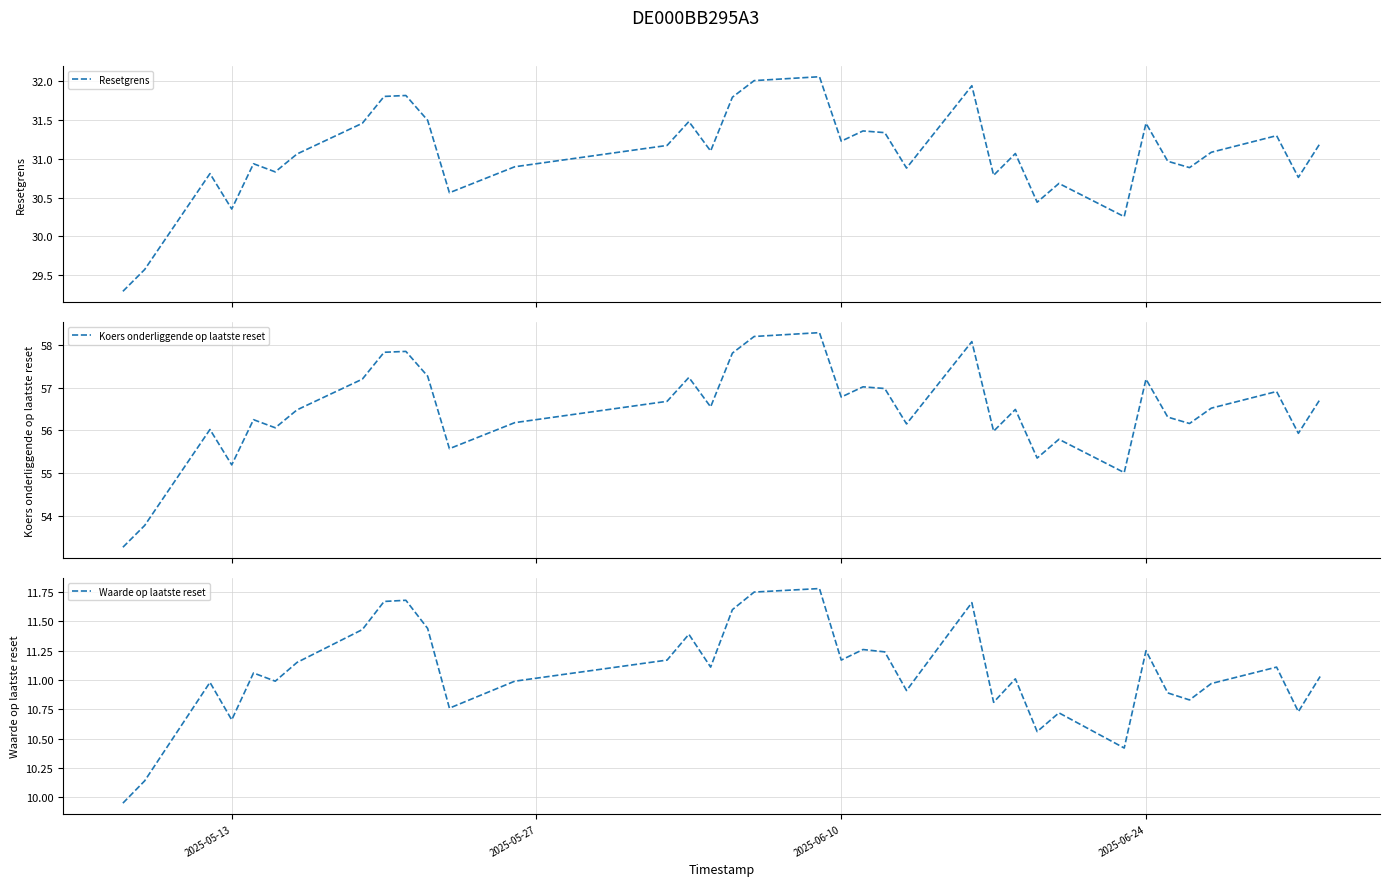

What is the highest value of the Koers onderliggende op laatste reset series?

58.3